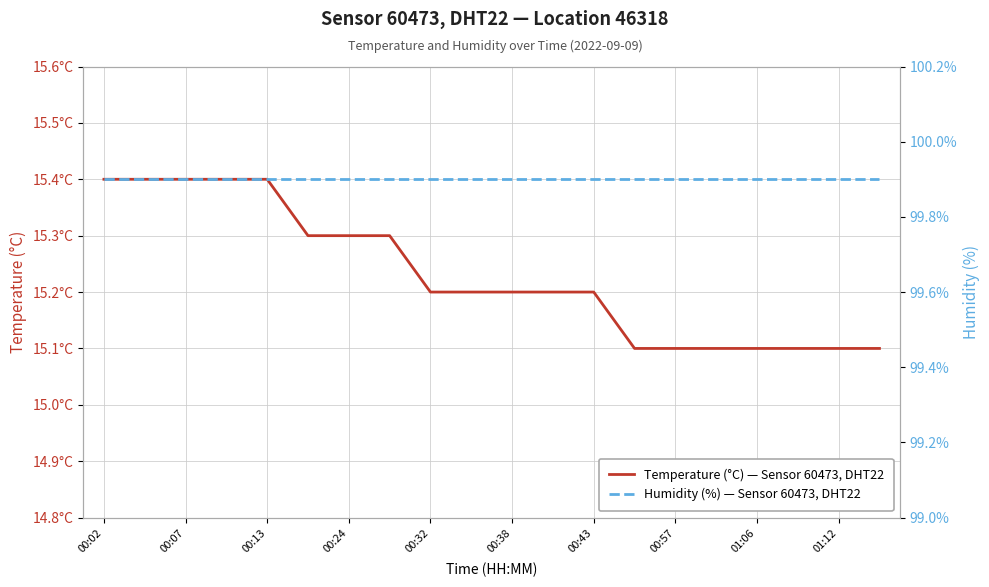

What position from the left is 00:57?

8